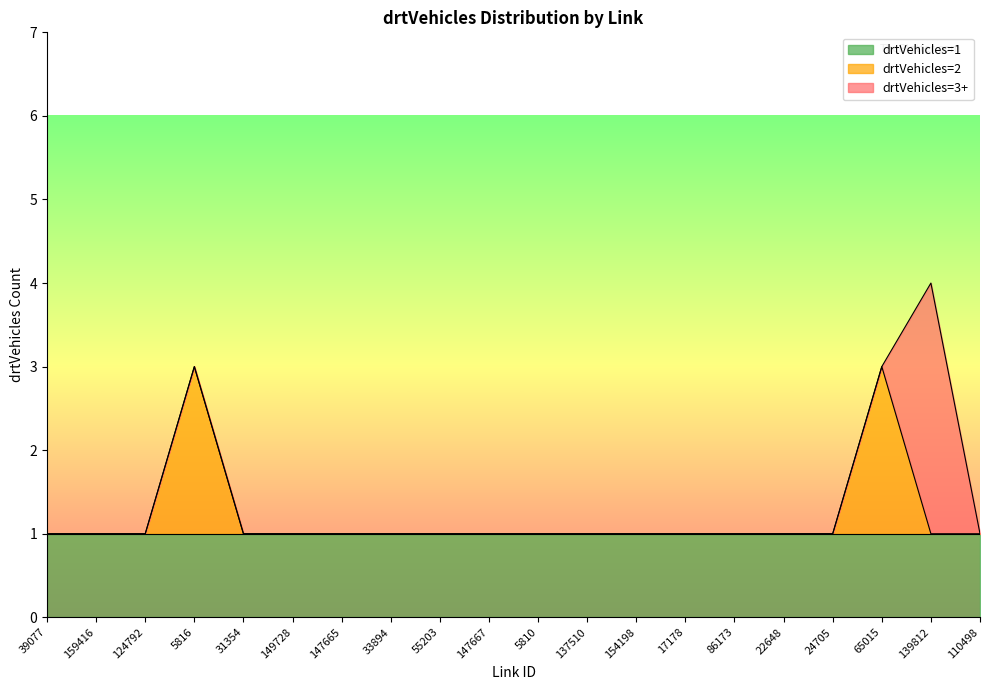

The drtVehicles=1 series shows 1 at 22648. True or false?

True